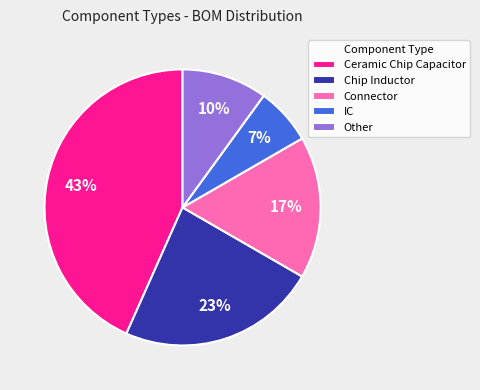

How many segments does this pie chart have?

5